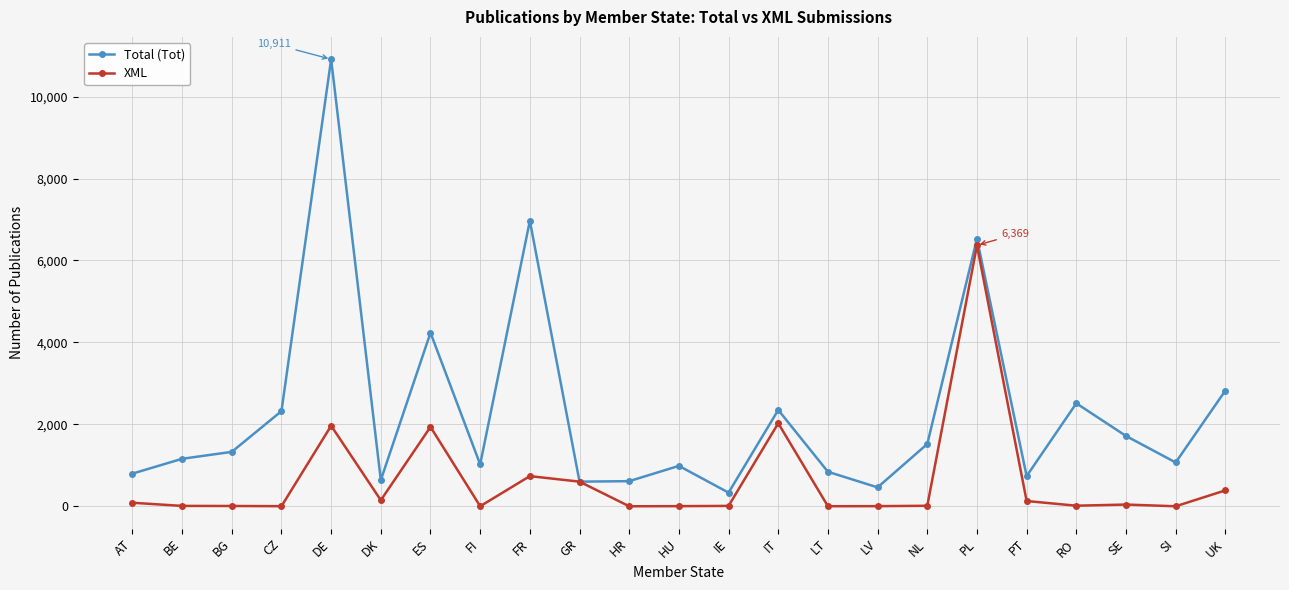

What is the label of the 15th point from the right?

FR